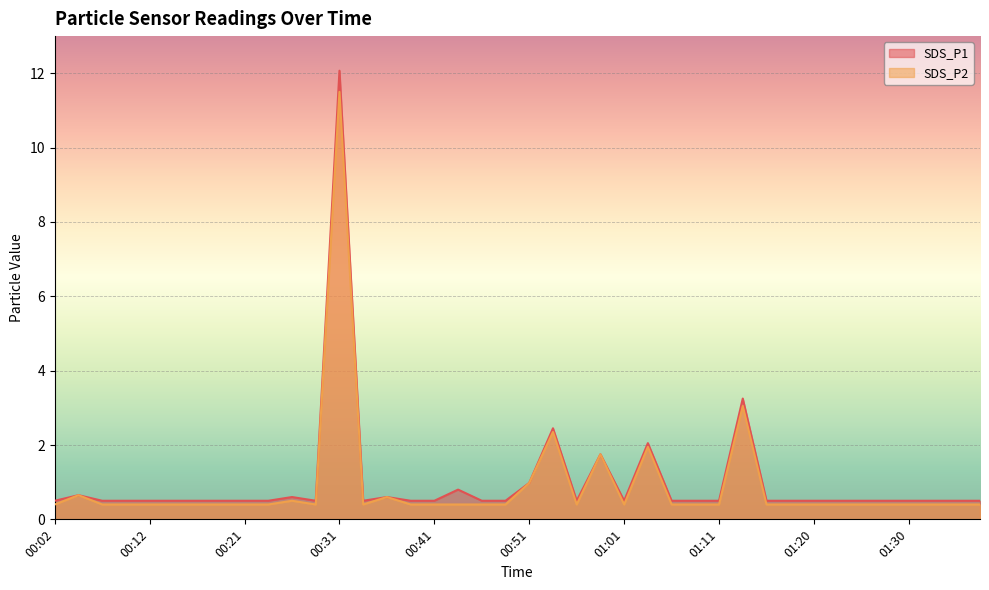

How many interior local peaks does the SDS_P2 series have?

8